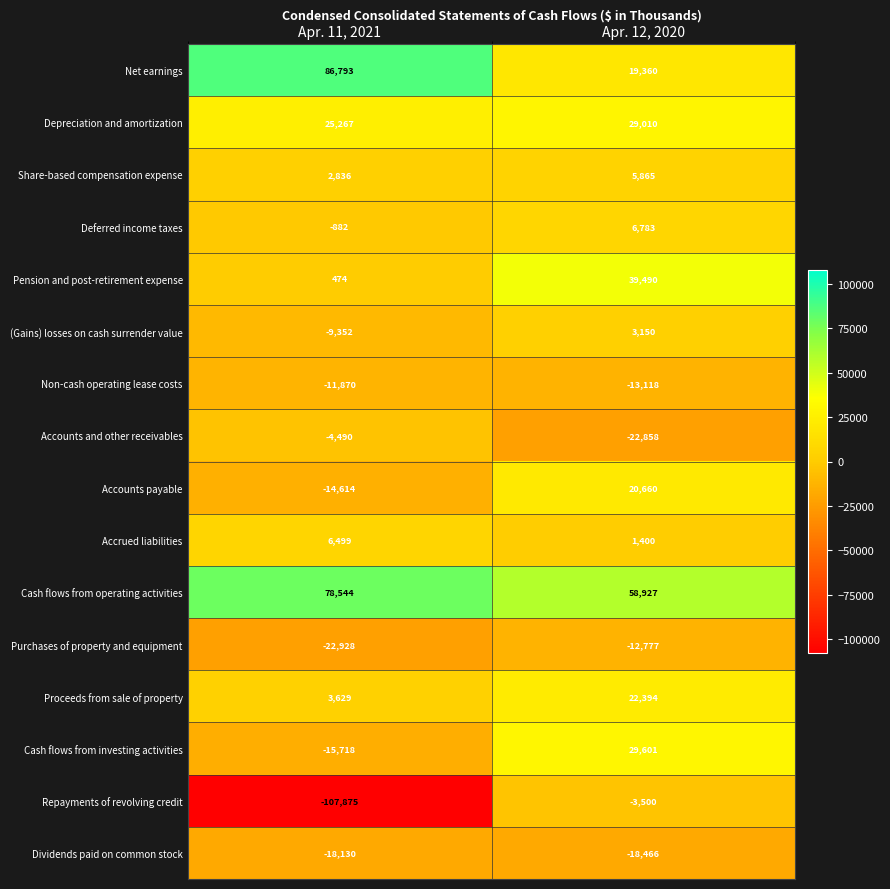

At which category is the sum across all series the highest?

Apr. 12, 2020